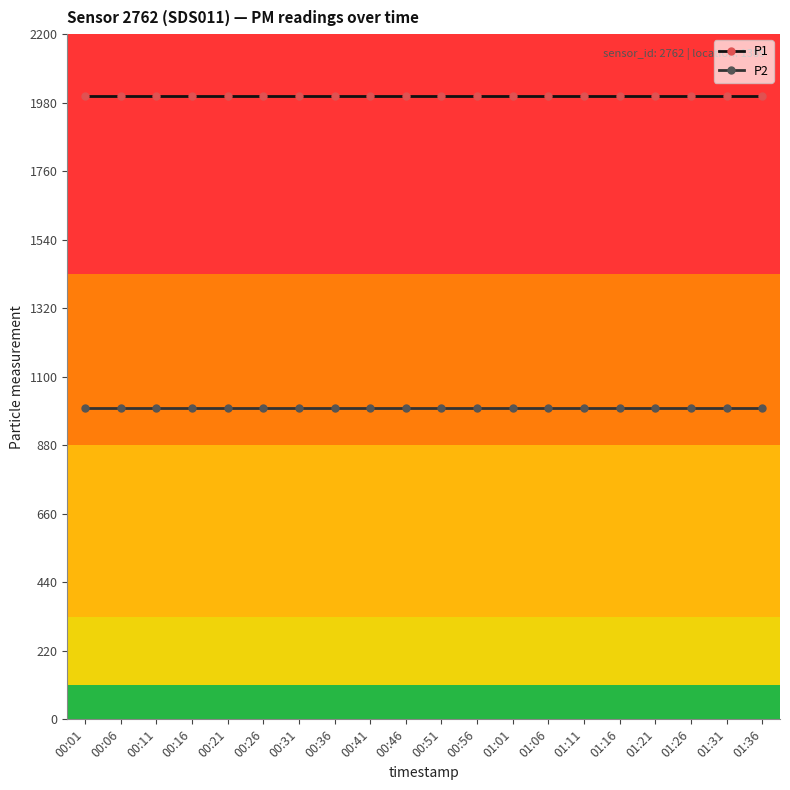

What is the value of the P2 point at the 7th from the left?

999.9